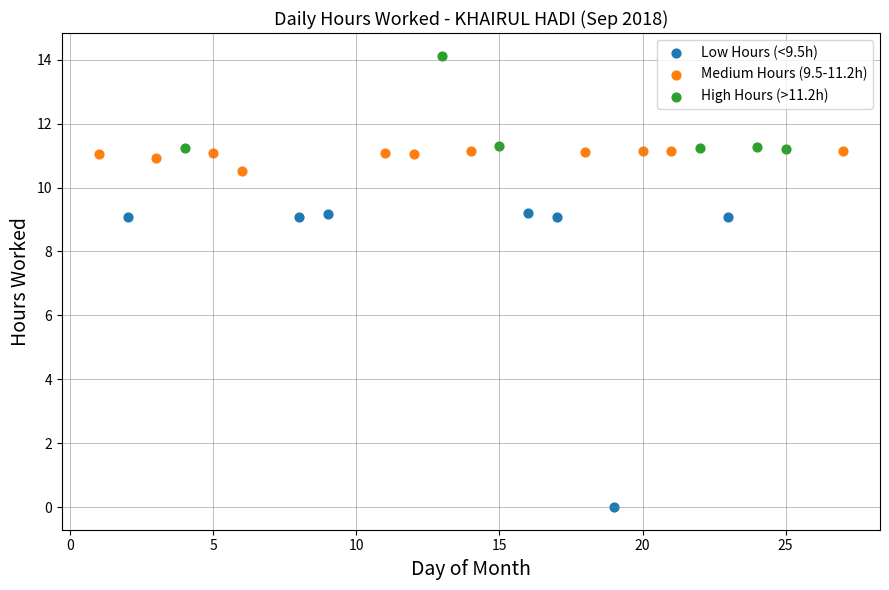

Which series contains the highest Y value?

High Hours (>11.2h)